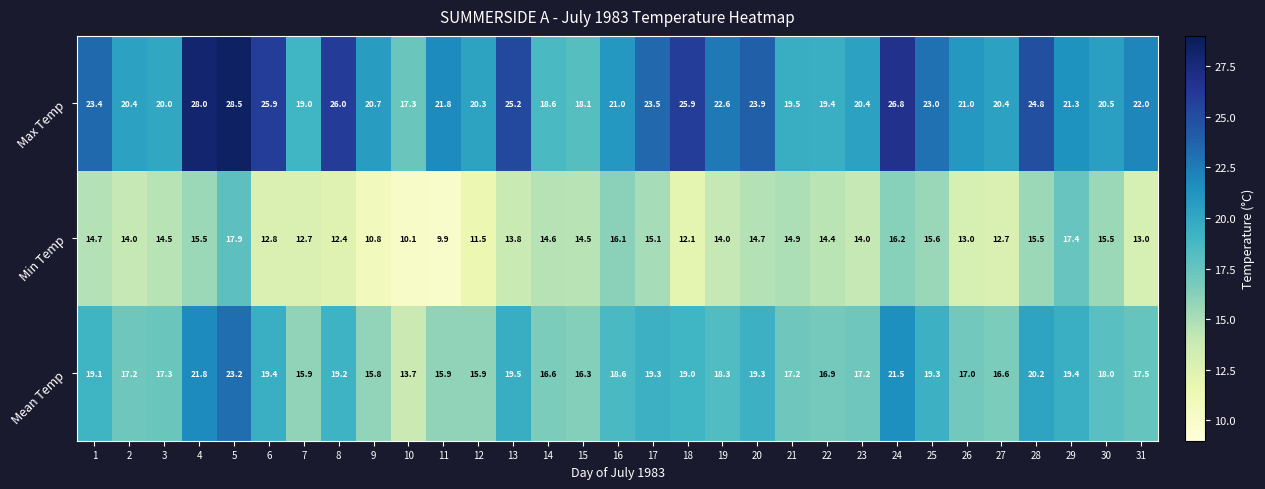

What is the minimum value shown in the chart?

9.9